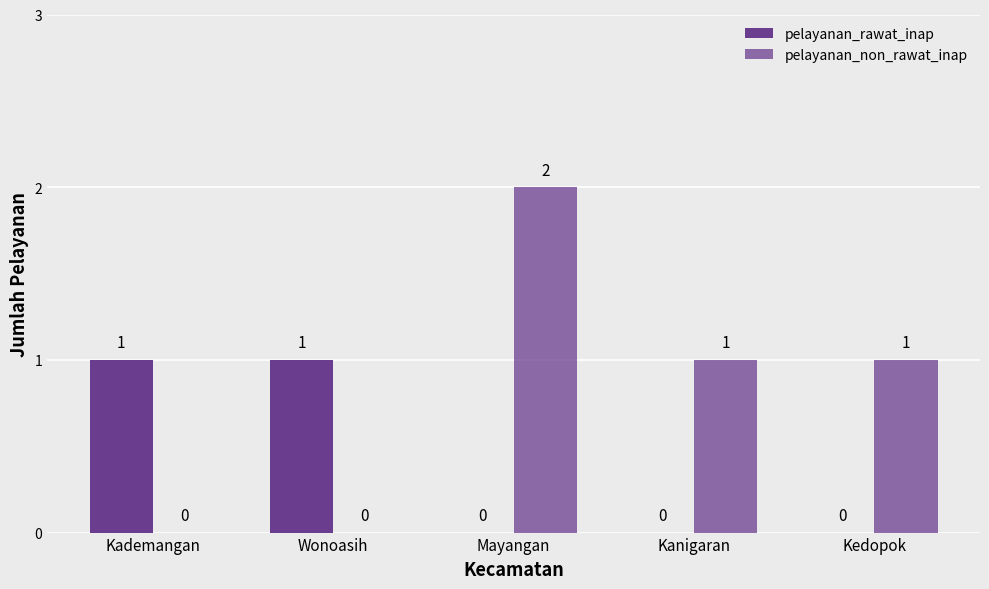

Is it true that pelayanan_rawat_inap equals 1 at Kademangan?

False